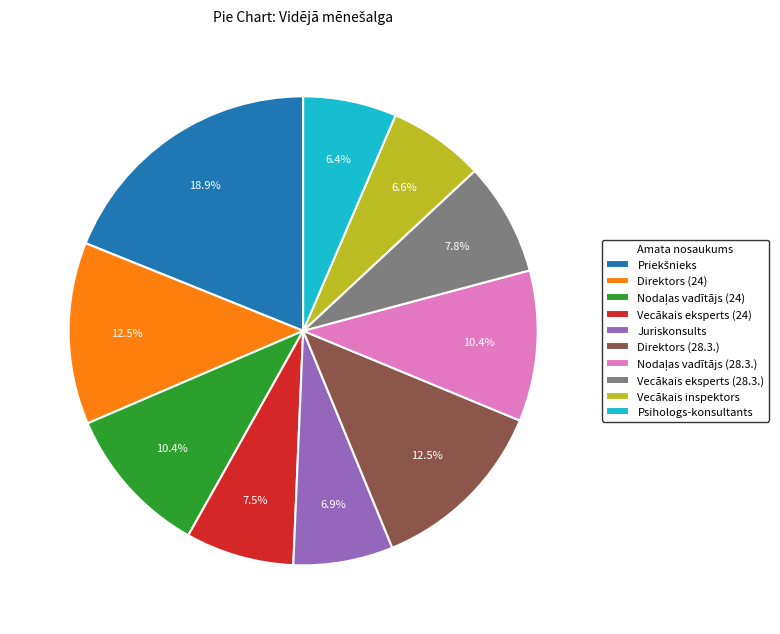

Is there a majority slice in this chart?

No